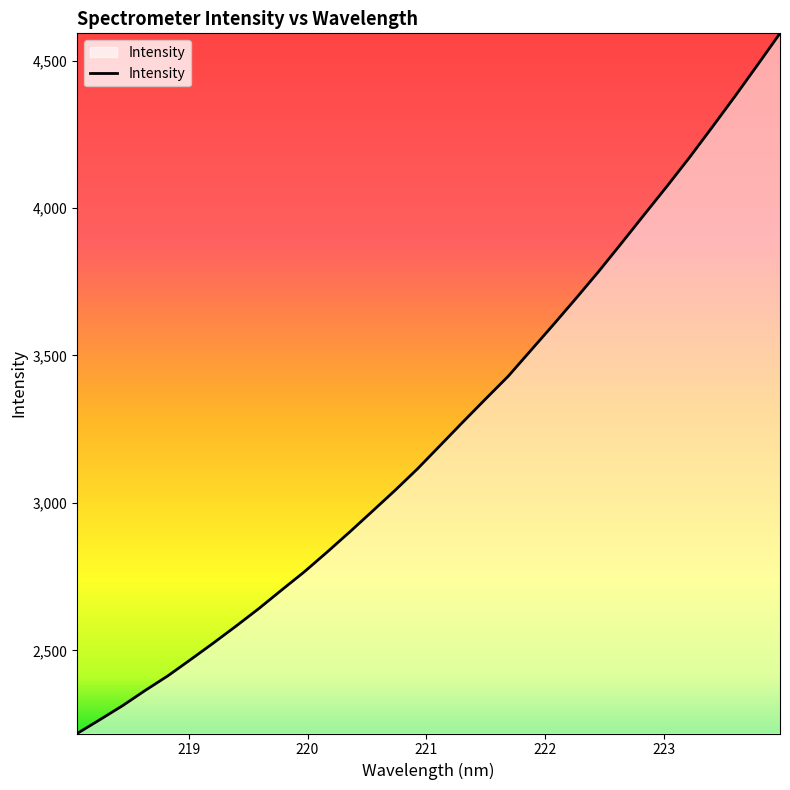

What is the maximum value shown in the chart?

4592.1